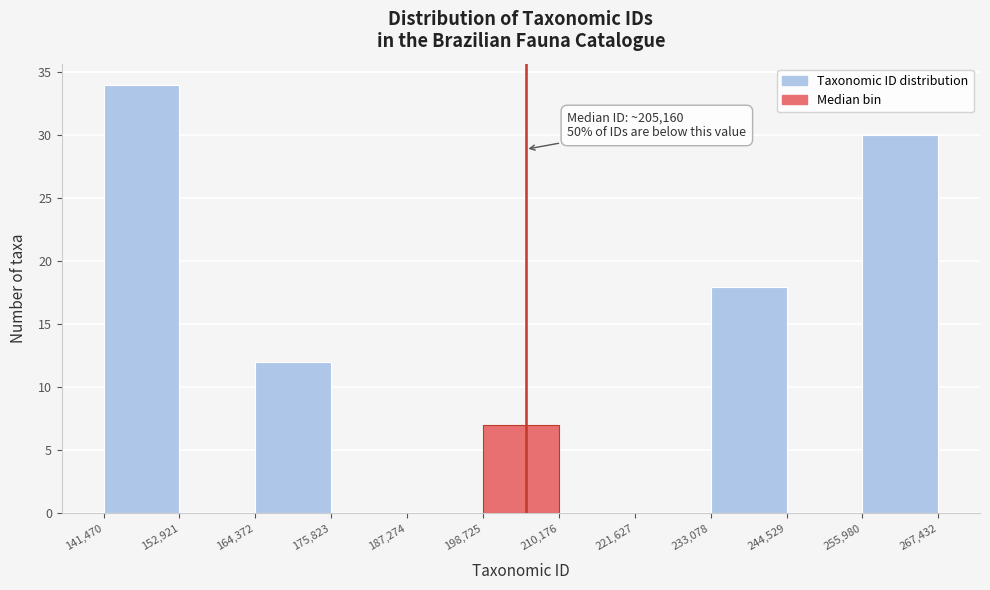

Which range on the x-axis has the tallest bar?

141,470 to 152,921